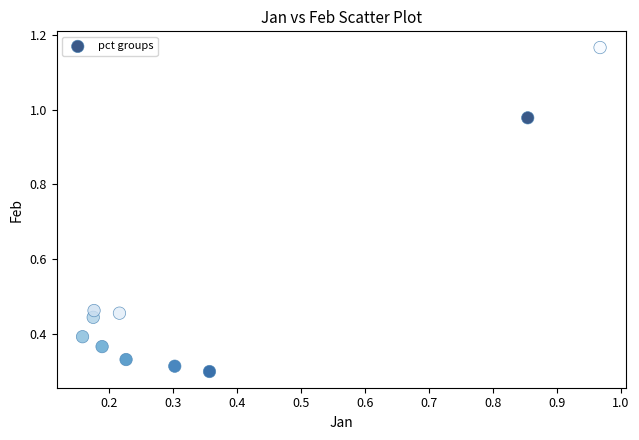

What is the range of Y values (max minus min)?

0.9